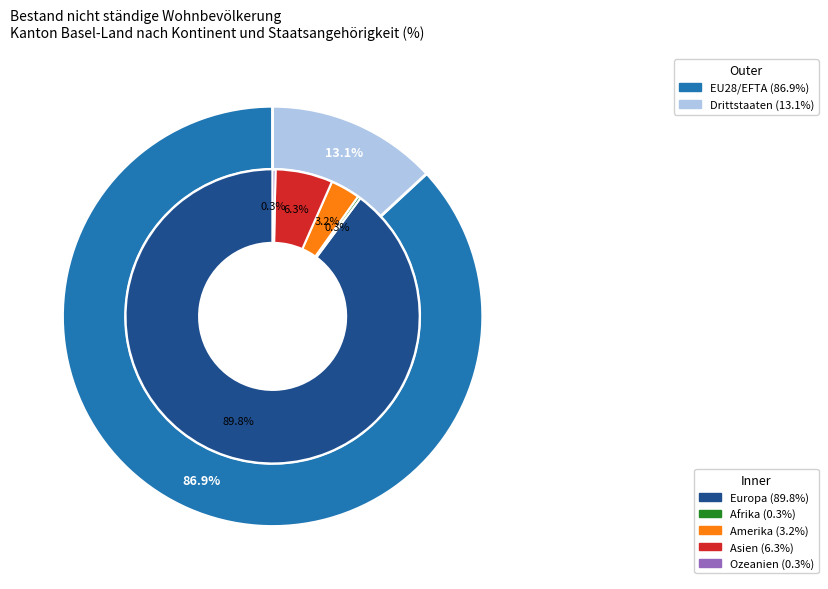

How much of the chart is everything except Ozeanien?

99.7%